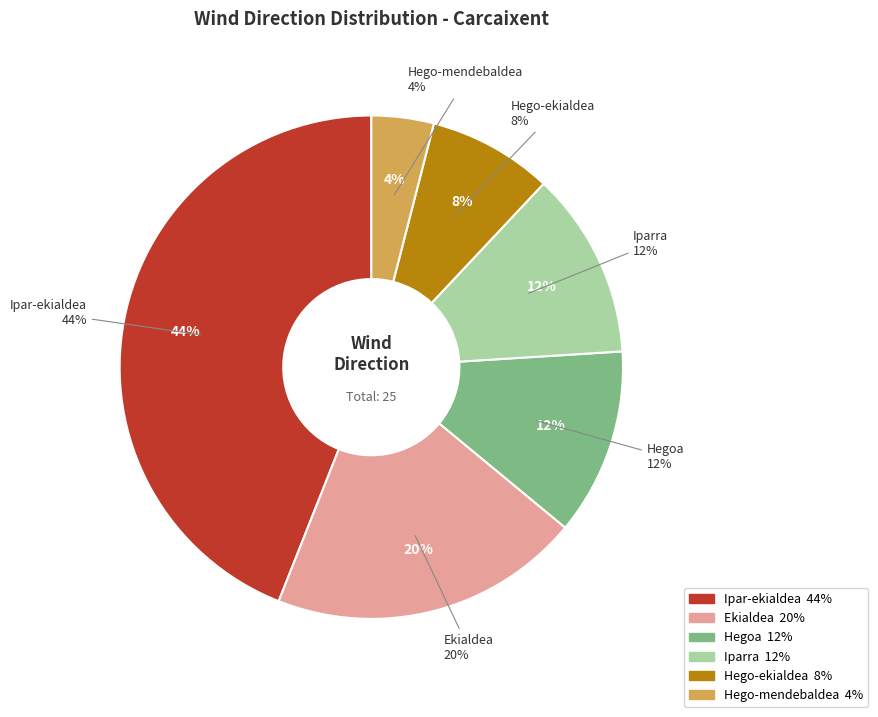

To the nearest percent, what is the combined percentage of Ekialdea and Iparra?

32%